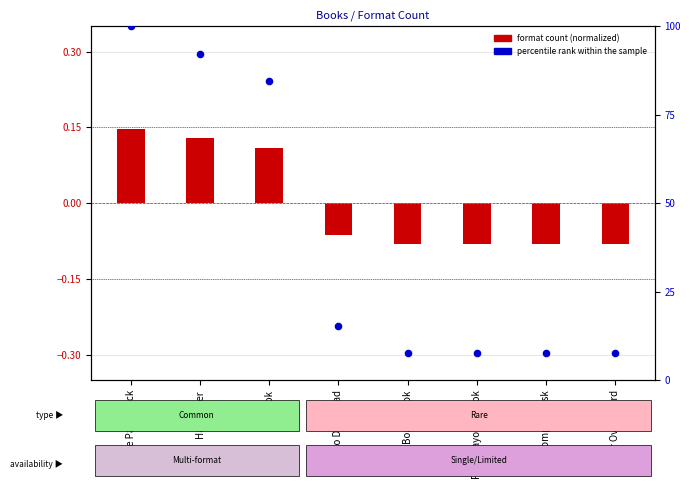

Which series contains the highest Y value?

percentile rank within the sample